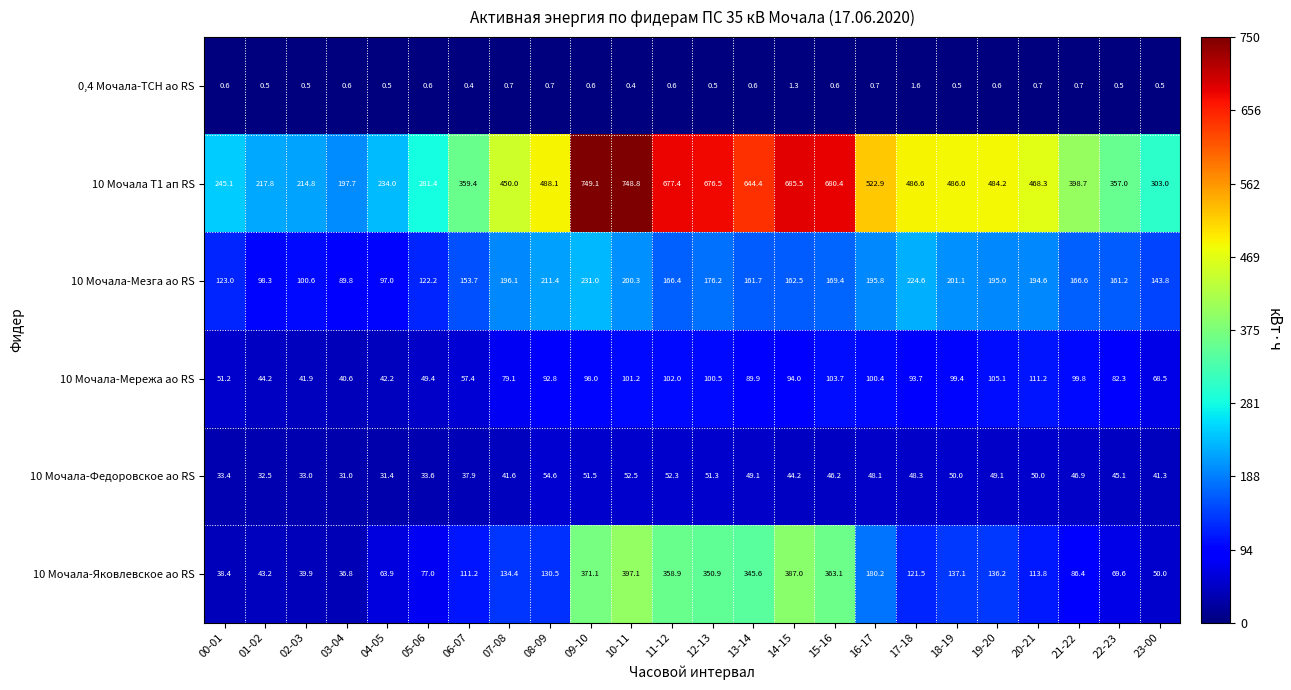

True or false: 10 Мочала-Мережа ао RS has a value of 101.2 at 10-11.

True